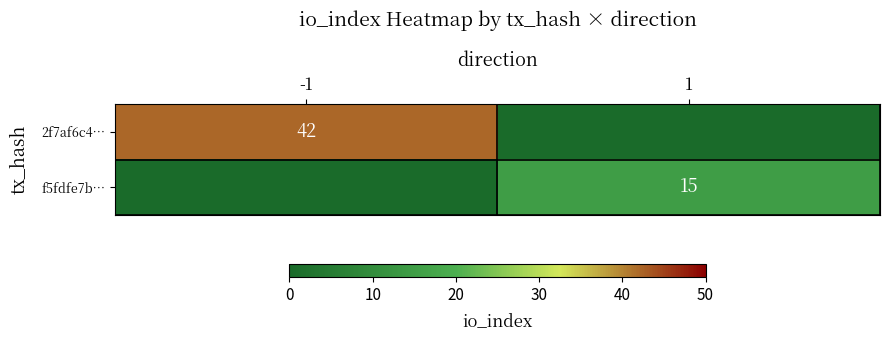

At which category is the sum across all series the highest?

-1